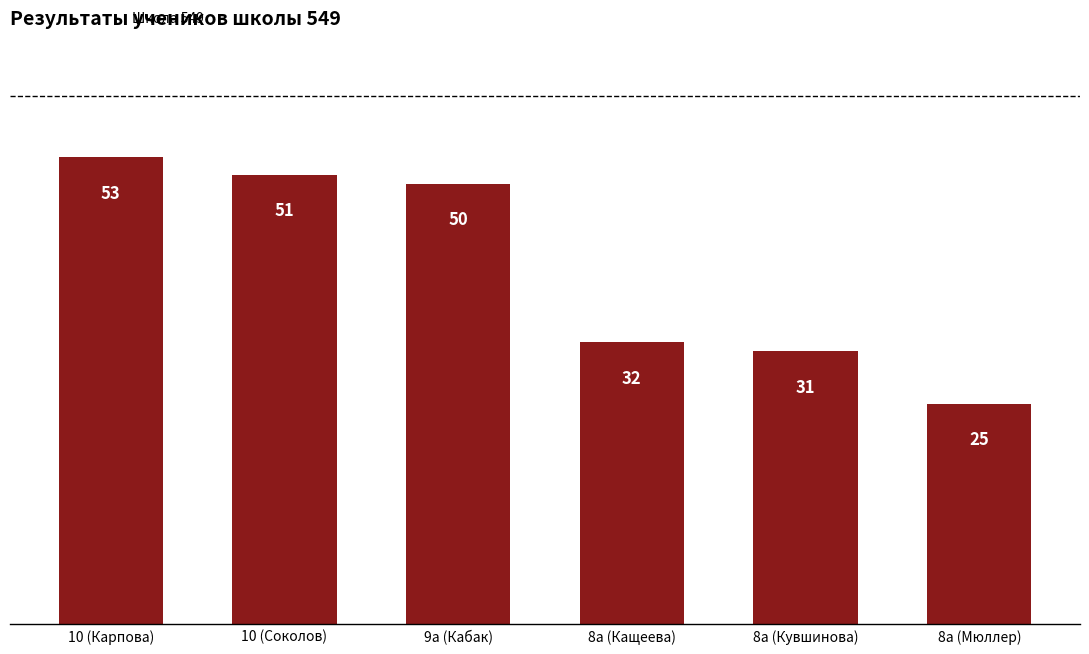

What position from the left is 9а (Кабак)?

3